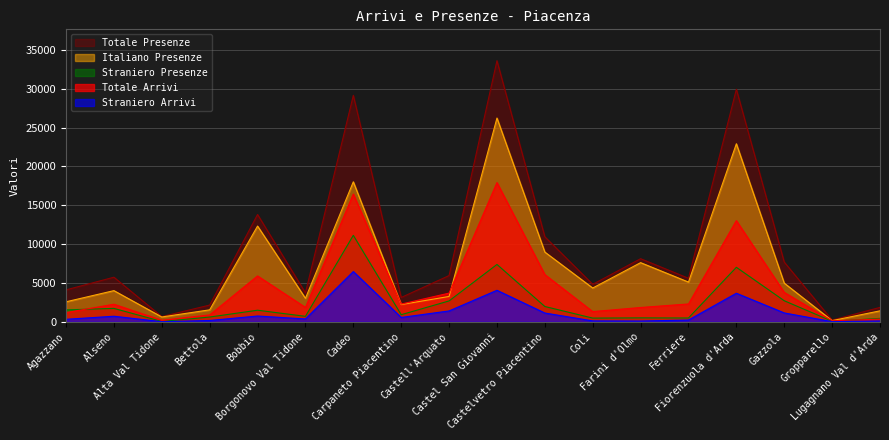

Reading left to right, what are all the values shown in this chart?

Totale Arrivi: 1182	2265	195	885	5904	1853	16441	2280	3692	17915	6076	1314	1843	2298	13020	3785	128	348
Straniero Arrivi: 323	717	17	170	745	368	6467	560	1399	4055	1130	117	103	227	3676	1142	21	108
Italiano Presenze: 2576	4012	623	1541	12320	3026	18015	2219	3263	26220	8975	4349	7613	5112	22910	4976	153	1413
Totale Presenze: 4111	5738	669	2154	13812	3731	29140	3134	5951	33602	10945	4827	8121	5603	29924	7687	221	1855
Straniero Presenze: 1535	1726	46	613	1492	705	11125	915	2688	7382	1970	478	508	491	7014	2711	68	442